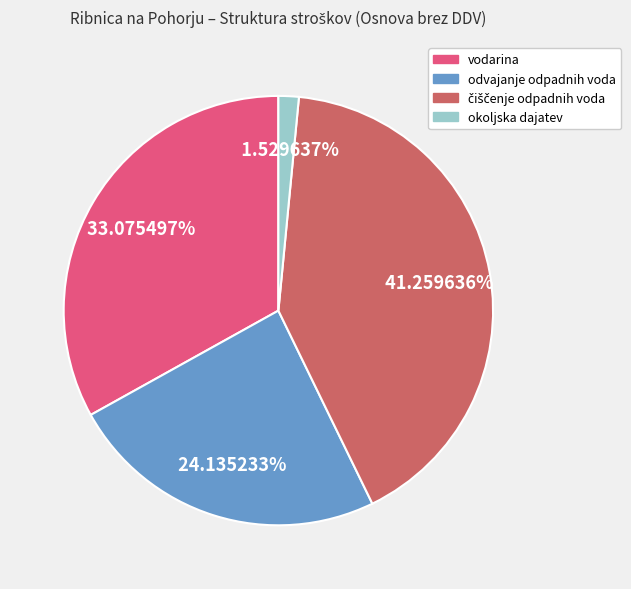

Which slice is the smallest?

okoljska dajatev